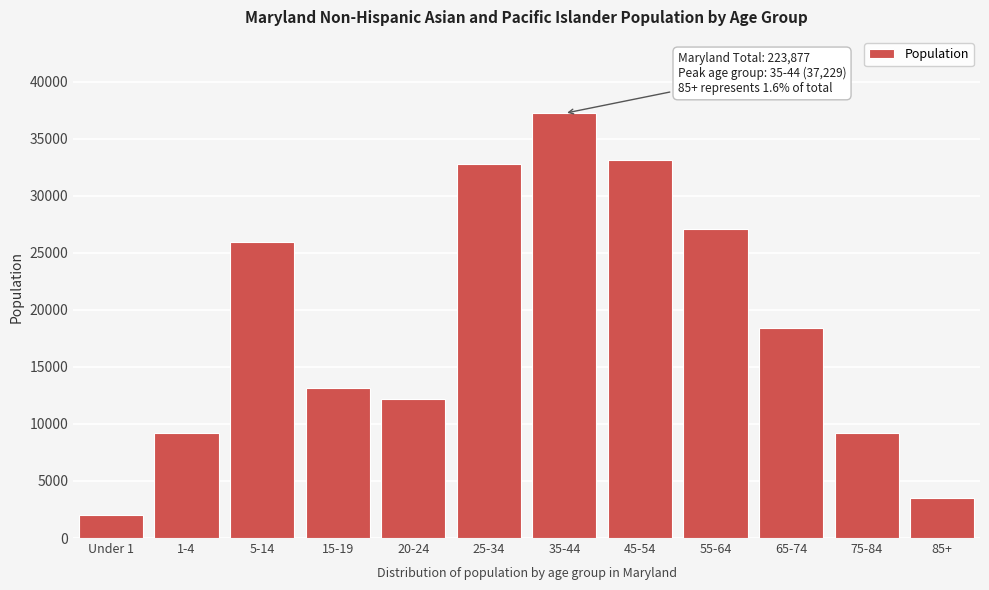

At which label is the value closest to 19618?

65-74